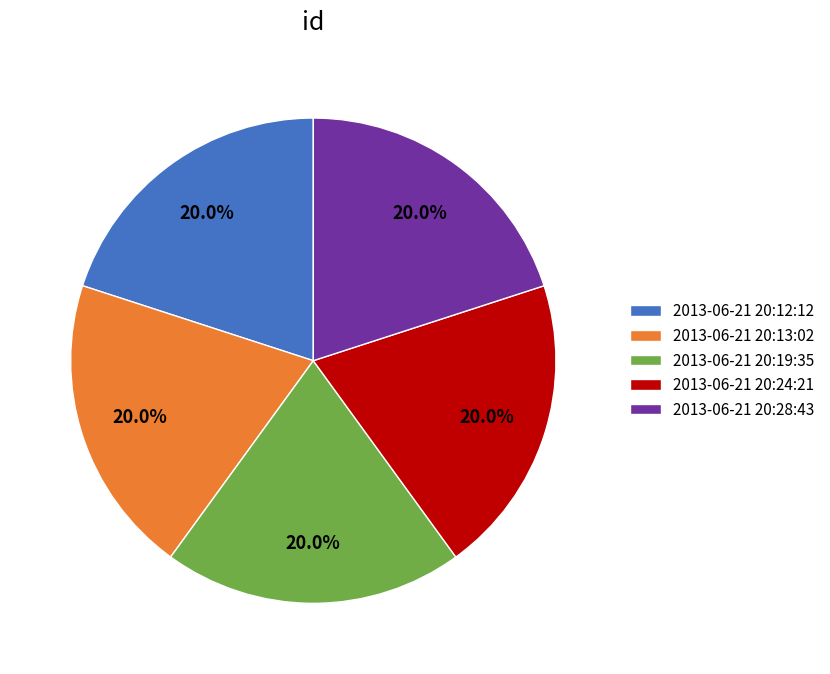

To the nearest percent, what is the average slice percentage?

20%